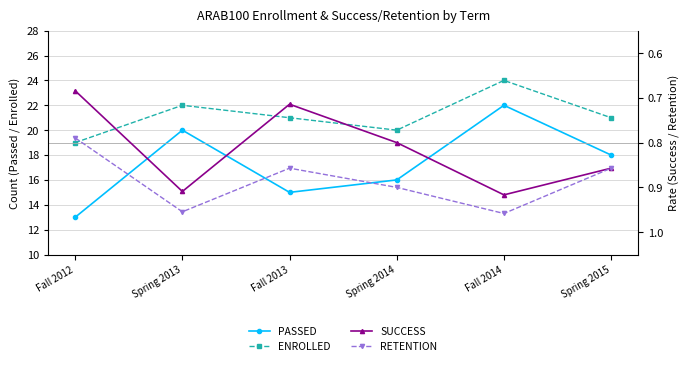

True or false: RETENTION and ENROLLED cross at least once.

False